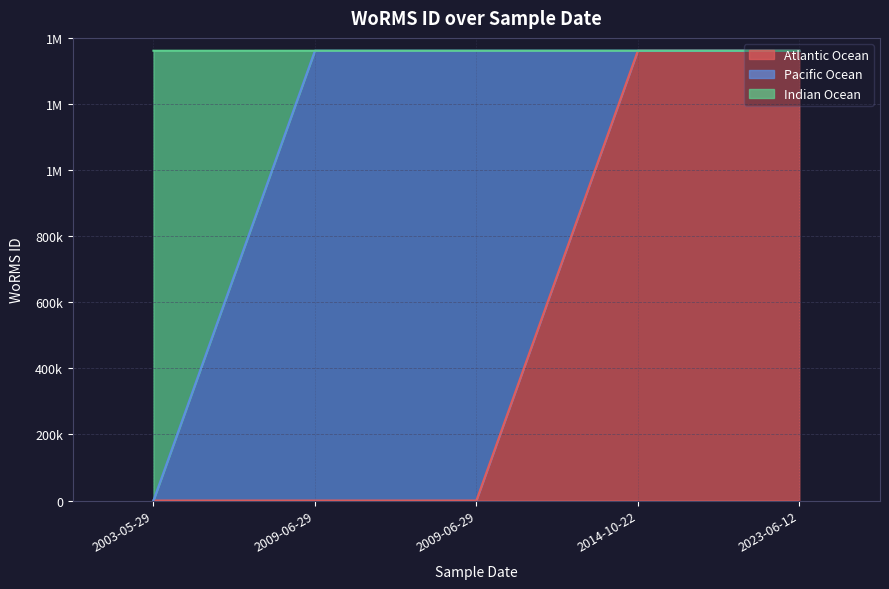

What is the value of the 5th point from the left?

1361158